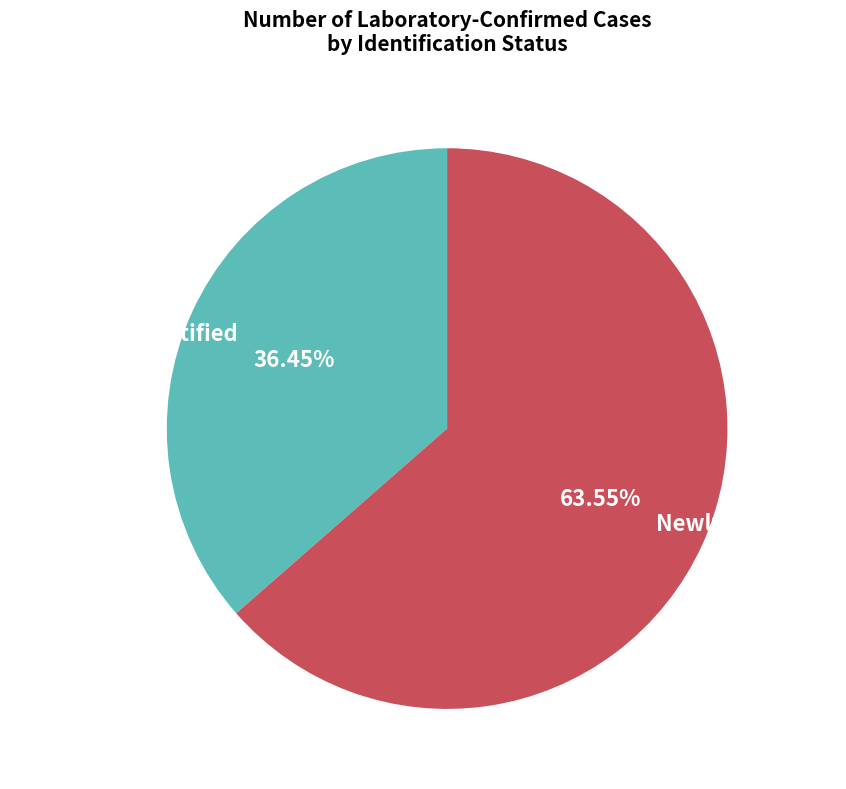

Approximately how many times larger is the value at Previously Identified compared to Newly Identified?

0.6